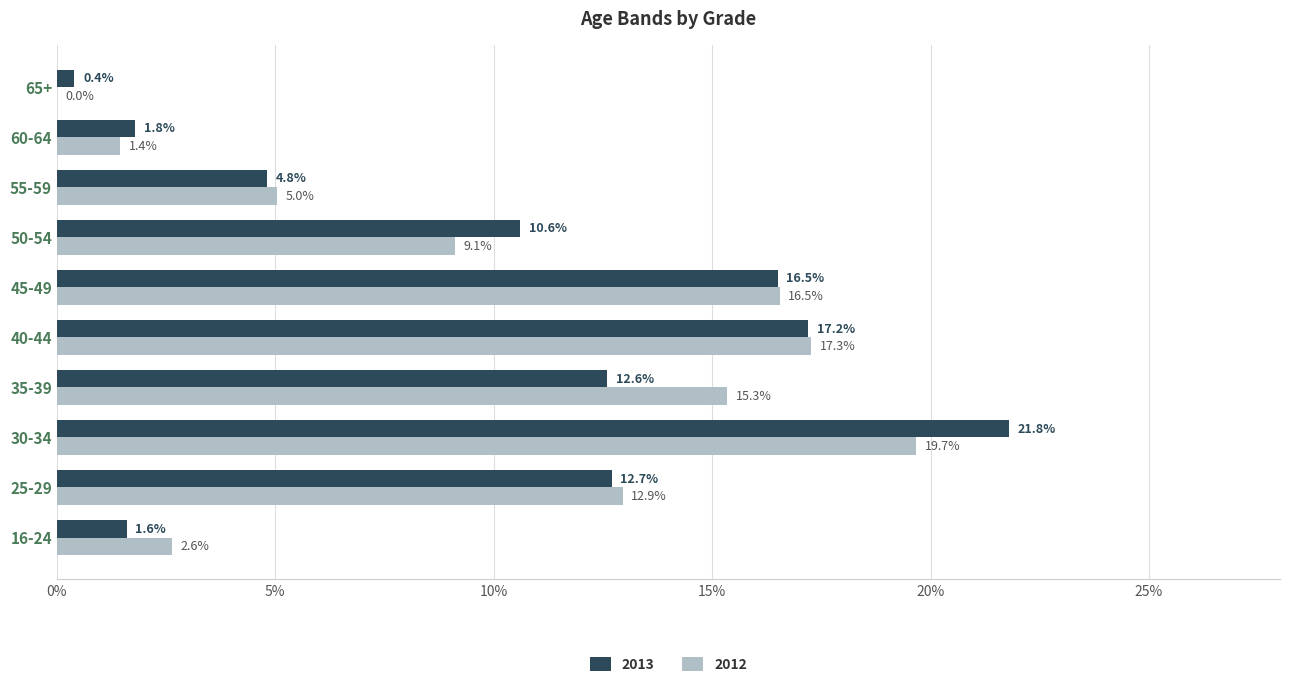

At which label does 2012 reach its minimum?

65+